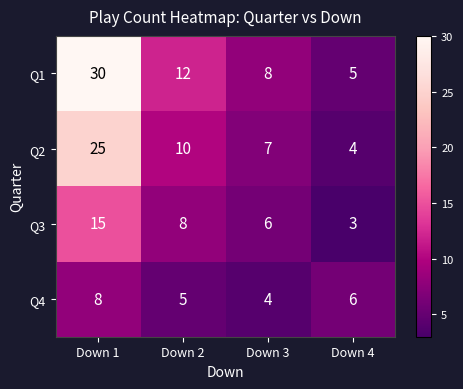

Which category has the highest value in the Q1 series?

Down 1